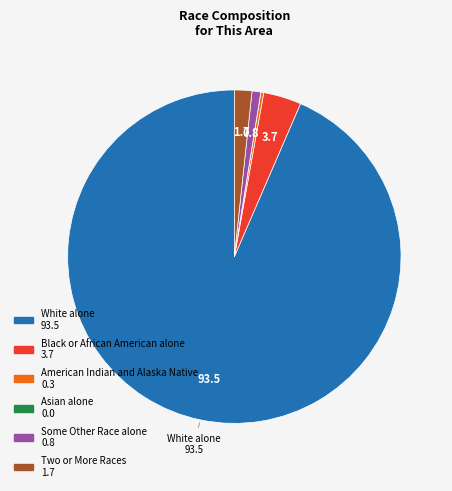

Is there a majority slice in this chart?

Yes